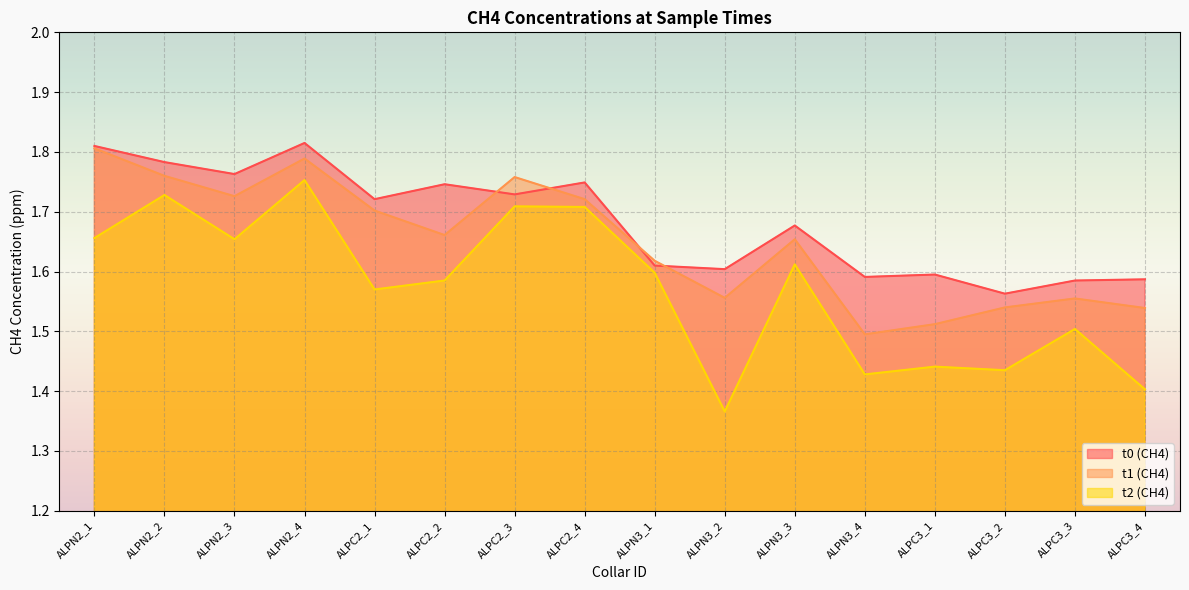

Where is the first local maximum for t0 (CH4)?

ALPN2_4